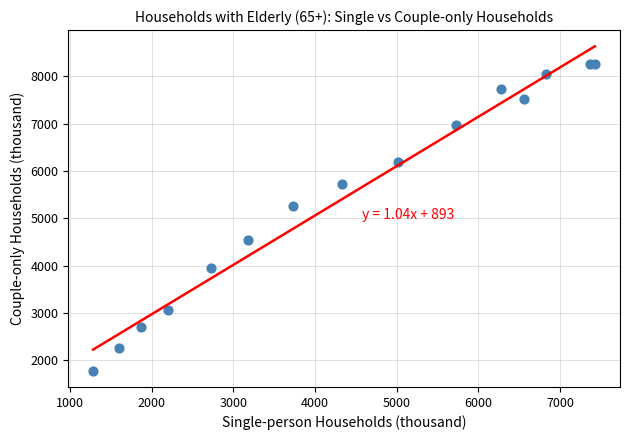

What Y value in the scatter plot is closest to 5026?

5252